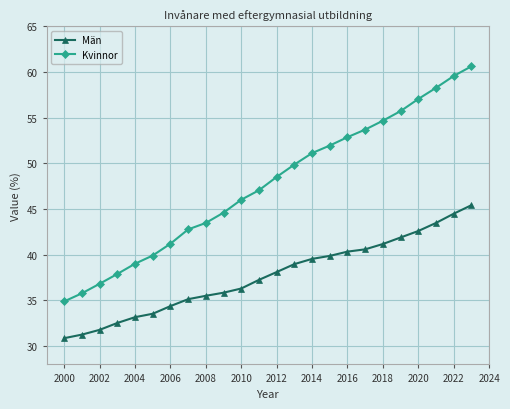

What are all the series names shown in the legend?

Män, Kvinnor